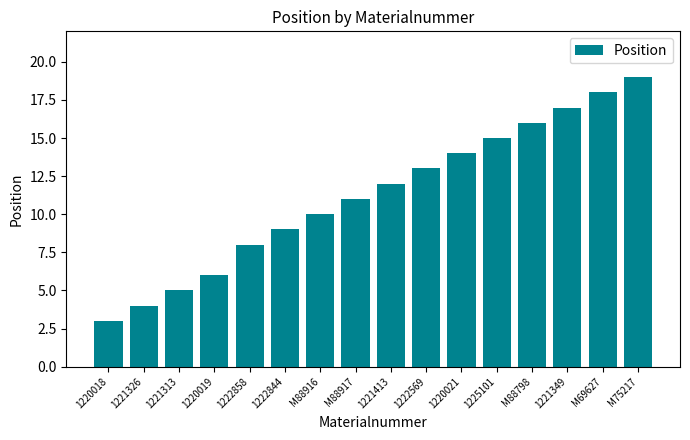

What is the ratio of the value at M88798 to the value at 1220021?

1.1